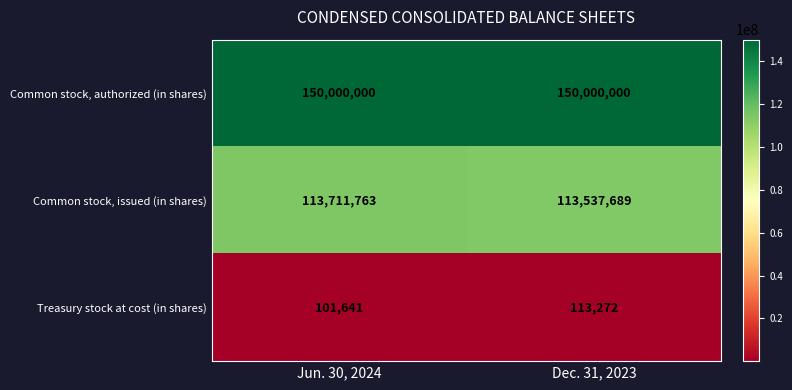

The value of Common stock, issued (in shares) at Dec. 31, 2023 is 113537689. True or false?

True